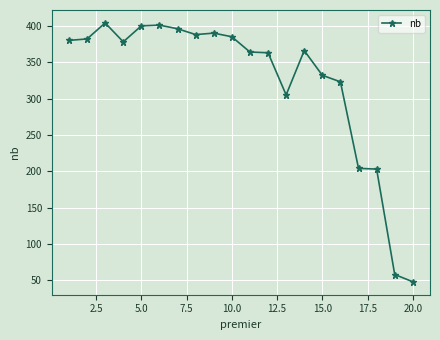

What is the sum of all values?

6470